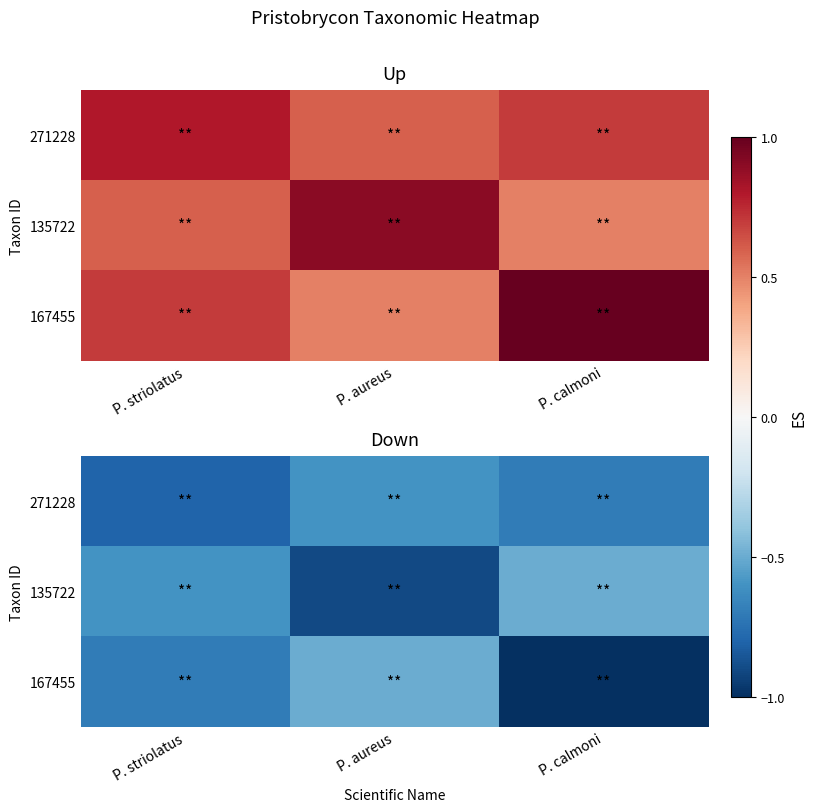

The value of 167455 at P. striolatus is -1.2. True or false?

False